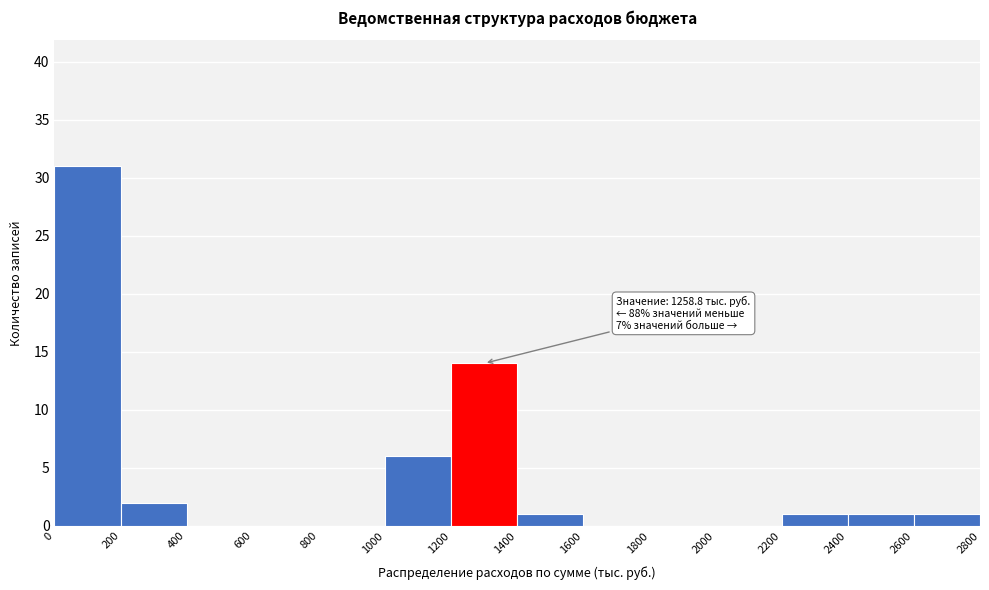

Which range on the x-axis has the tallest bar?

0 to 200